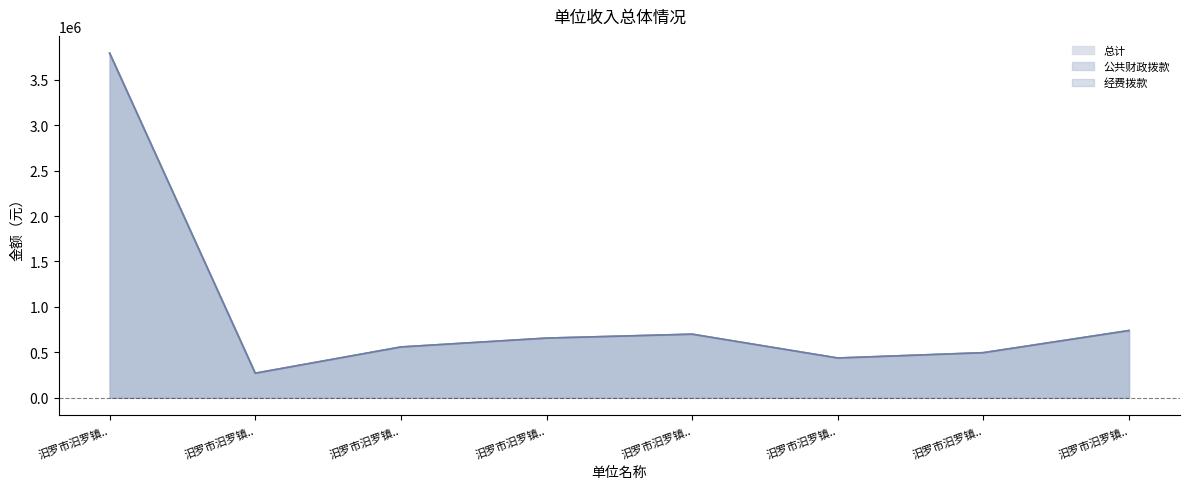

Which series has the largest total across all categories?

总计